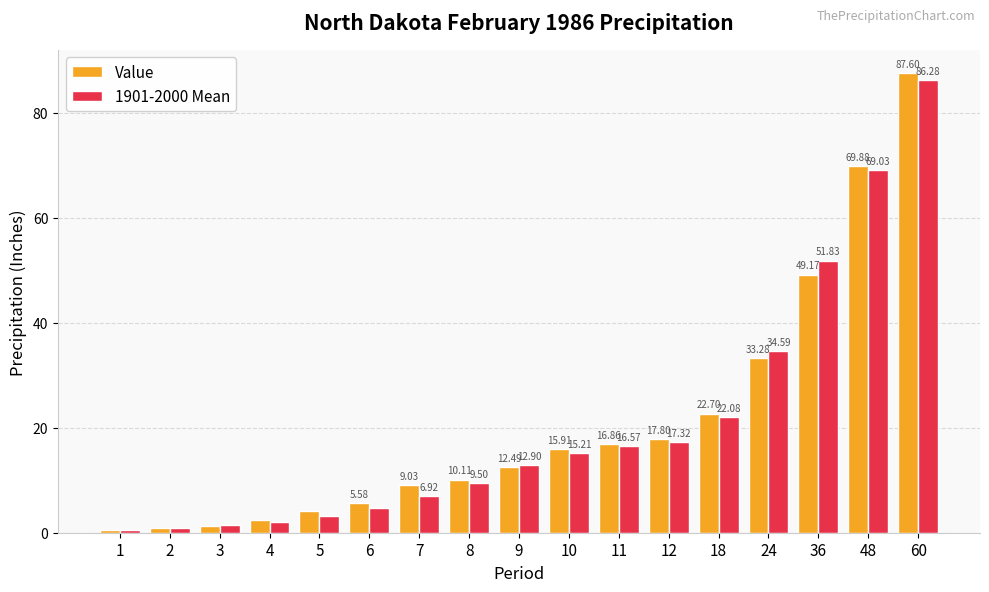

What is the sum of all Value values?

359.4